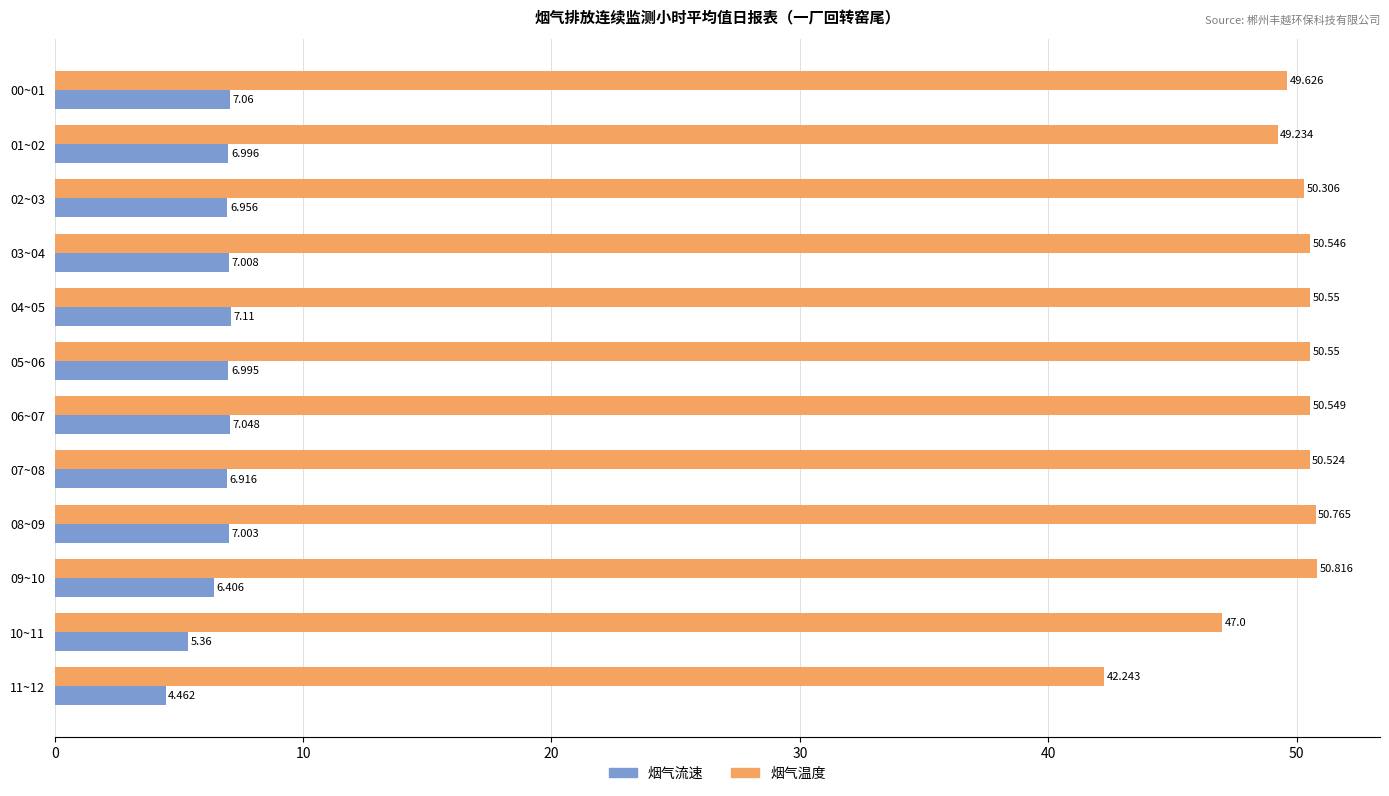

Is the value of 烟气温度 at 11~12 greater than the value of 烟气流速 at 04~05?

Yes